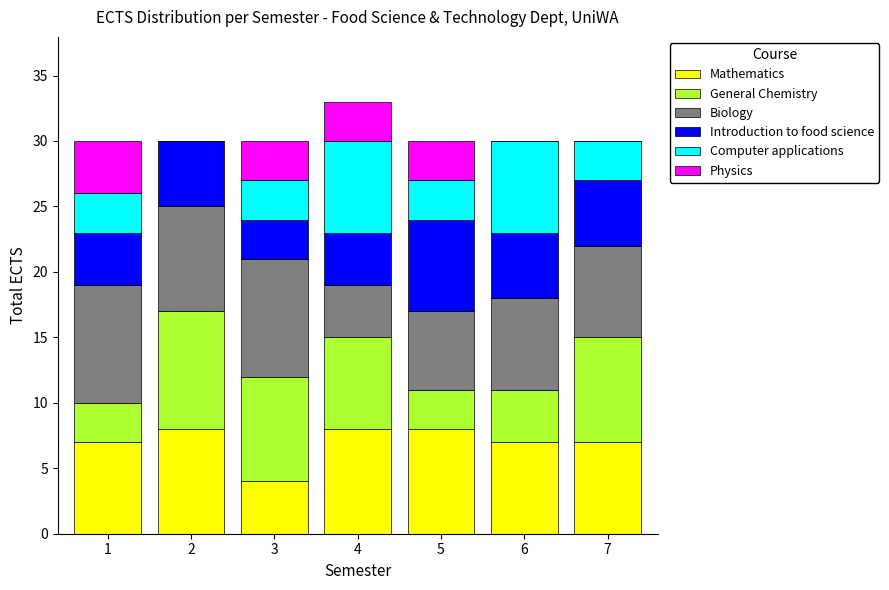

At which category is the sum across all series the highest?

4